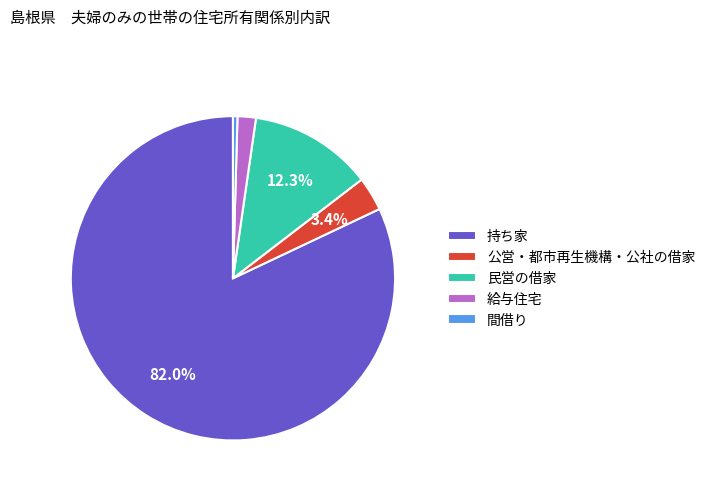

Which slice is the largest?

持ち家